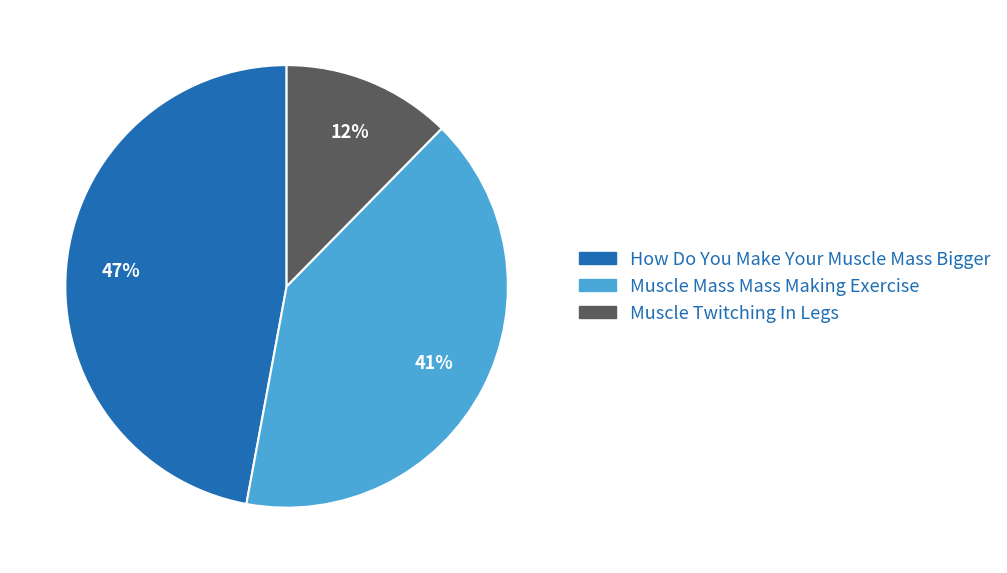

To the nearest percent, what is the difference between the largest and smallest slice percentages?

35%